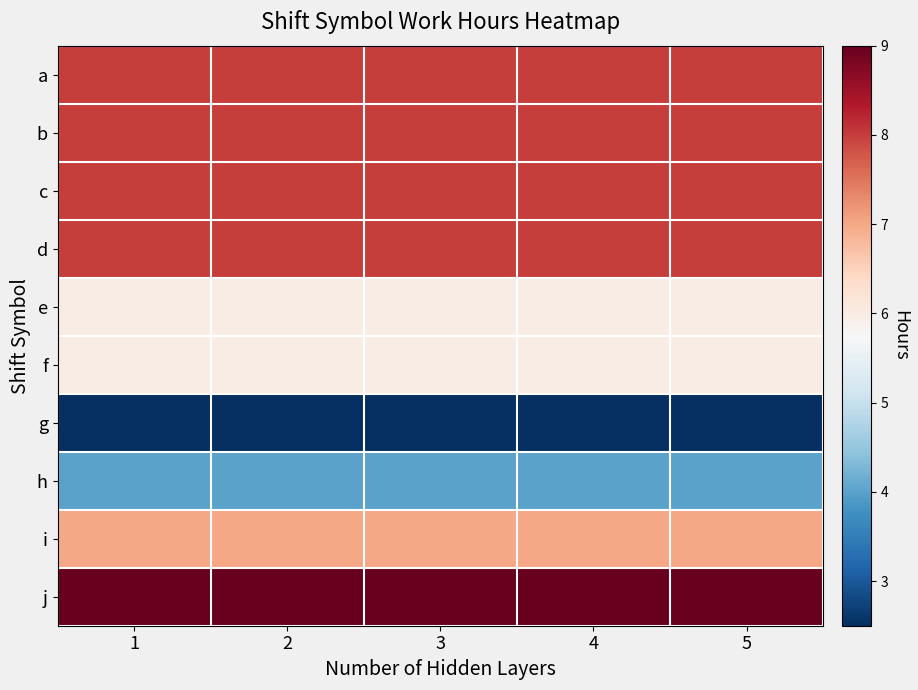

Between 5 and 4, which is larger?

5